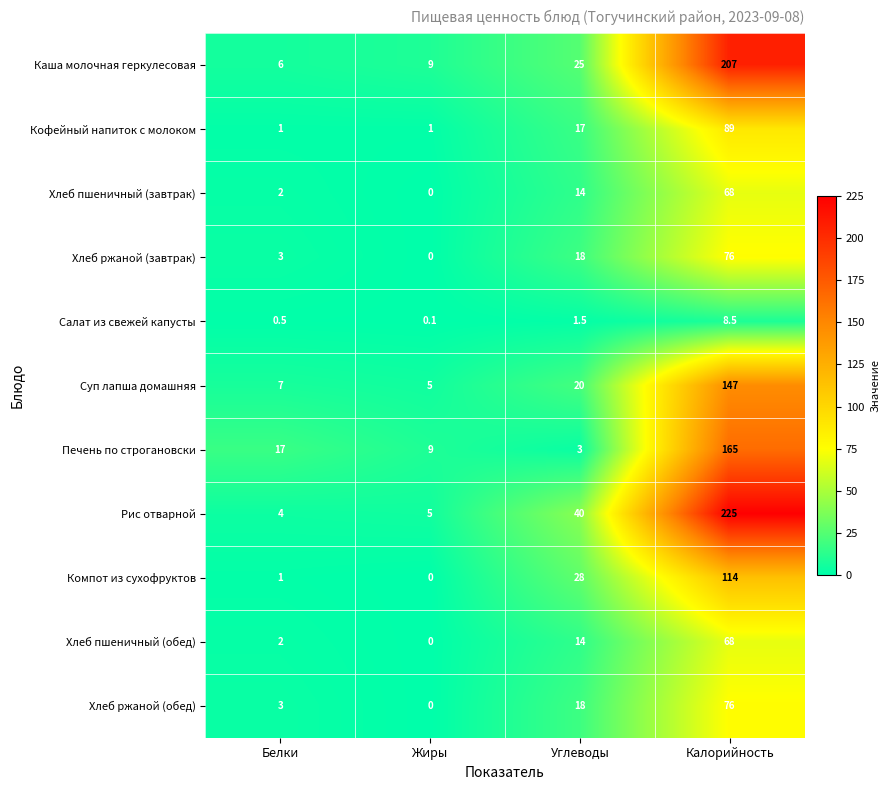

What is the average value of the Каша молочная геркулесовая series?

61.8